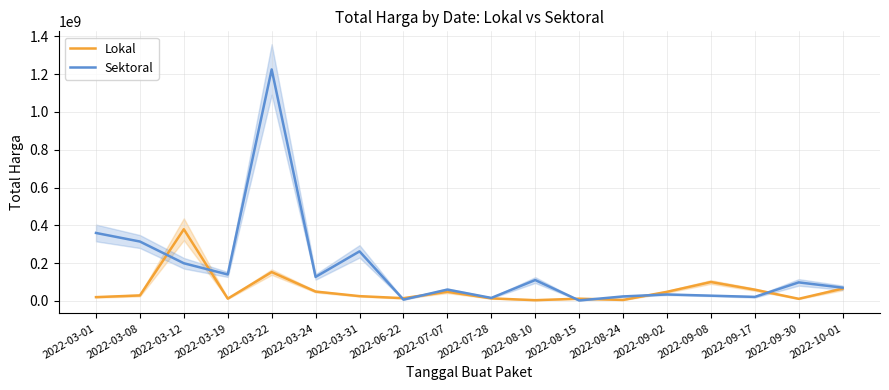

What is the value of the Sektoral point at the 1st from the left?

359500000